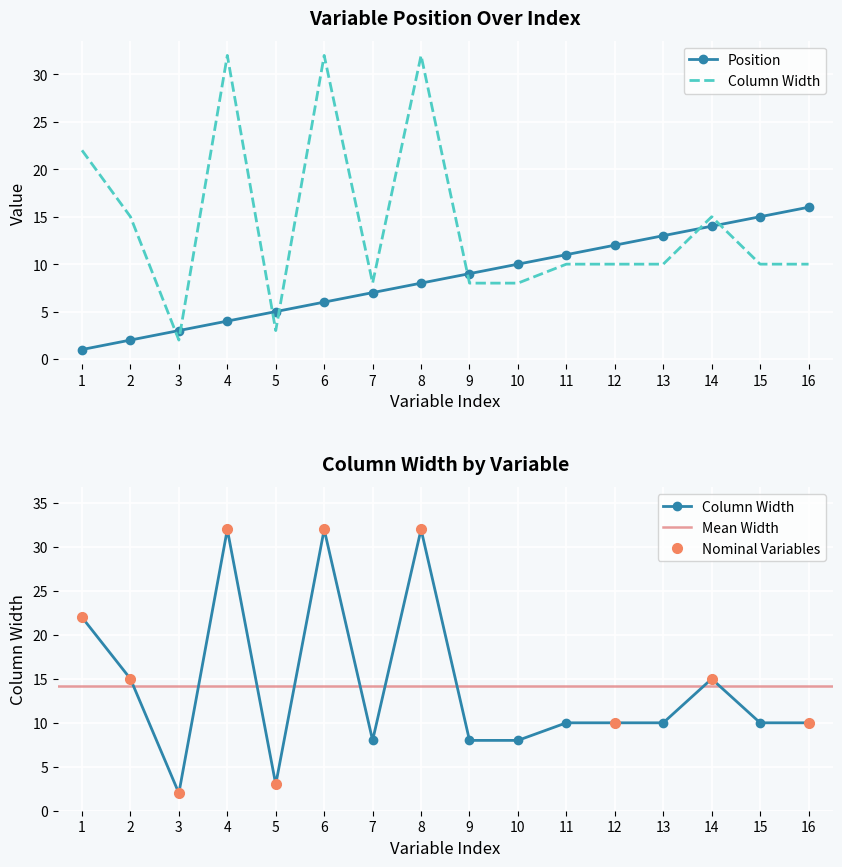

Is it true that Position equals 3 at 12?

False